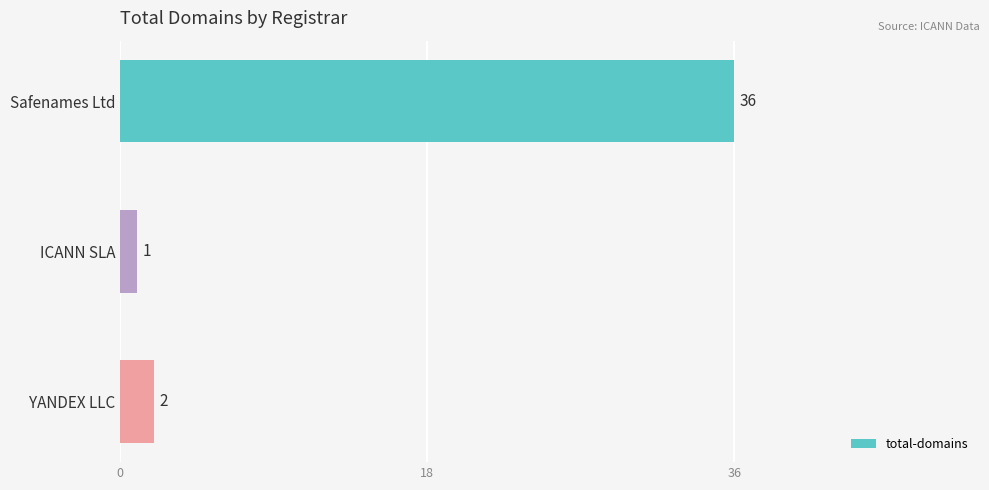

Reading top to bottom, what are all the values shown in this chart?

36	1	2